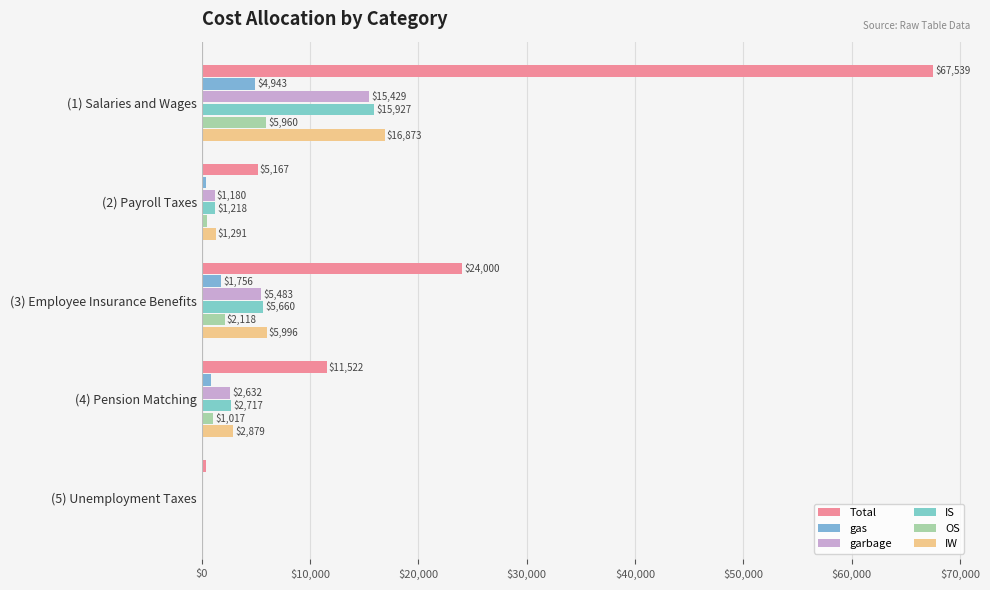

Which category has the highest value across all series?

(1) Salaries and Wages